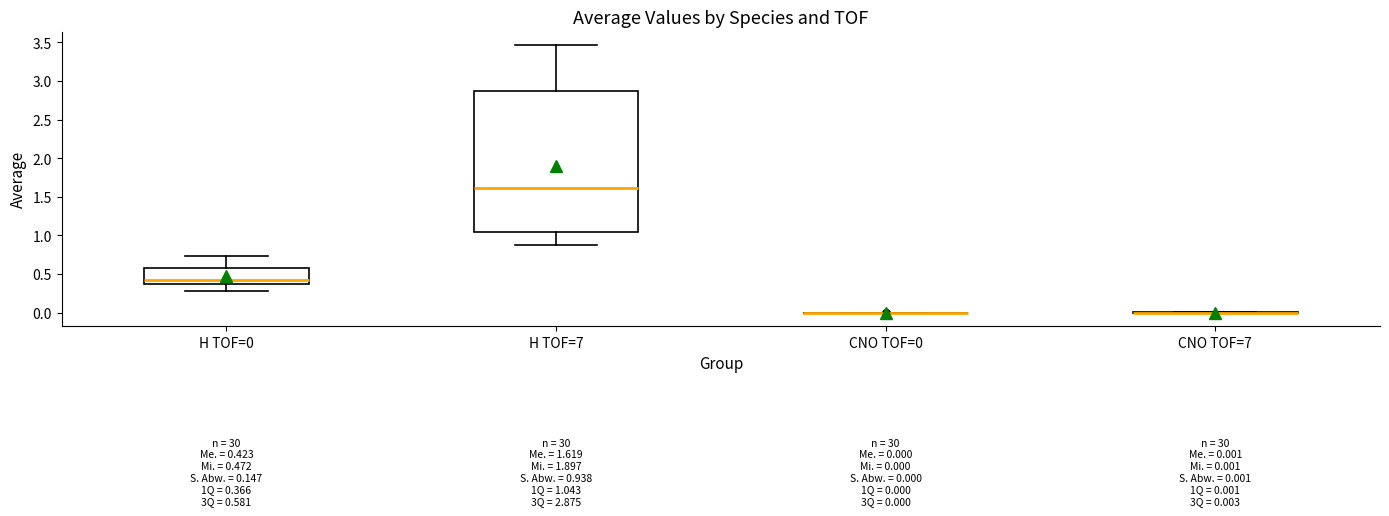

Comparing the boxes themselves (not the whiskers), which one is the tallest?

H TOF=7